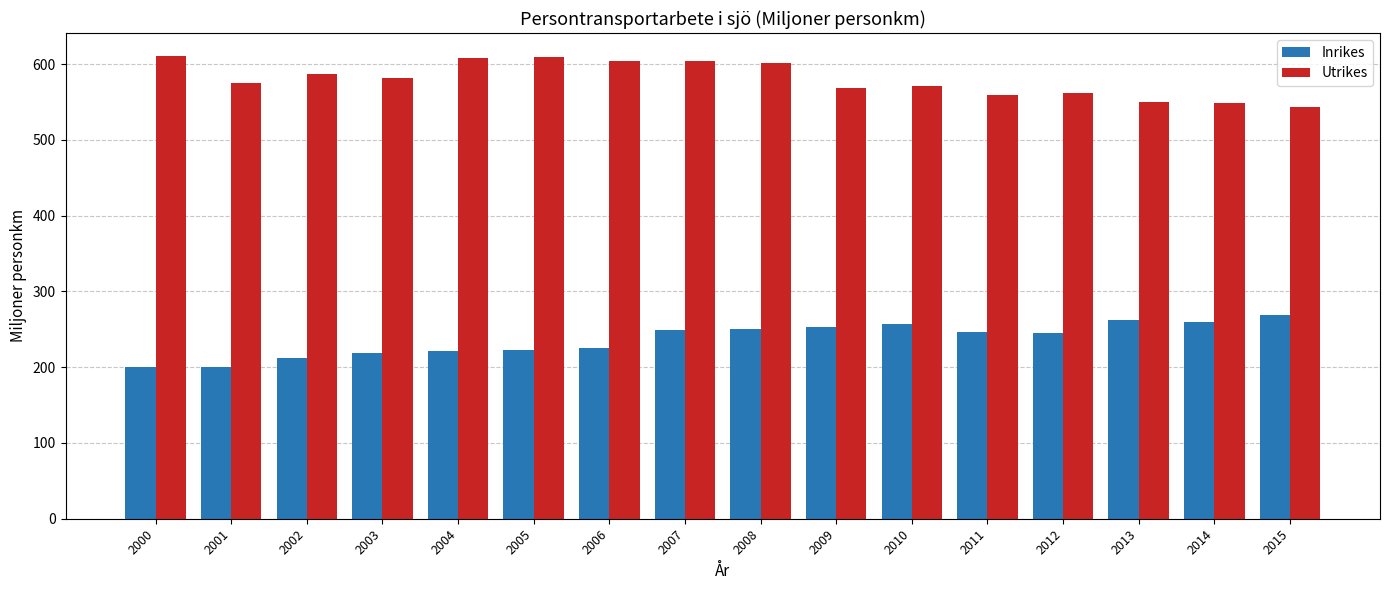

The Inrikes series shows 353.0 at 2010. True or false?

False